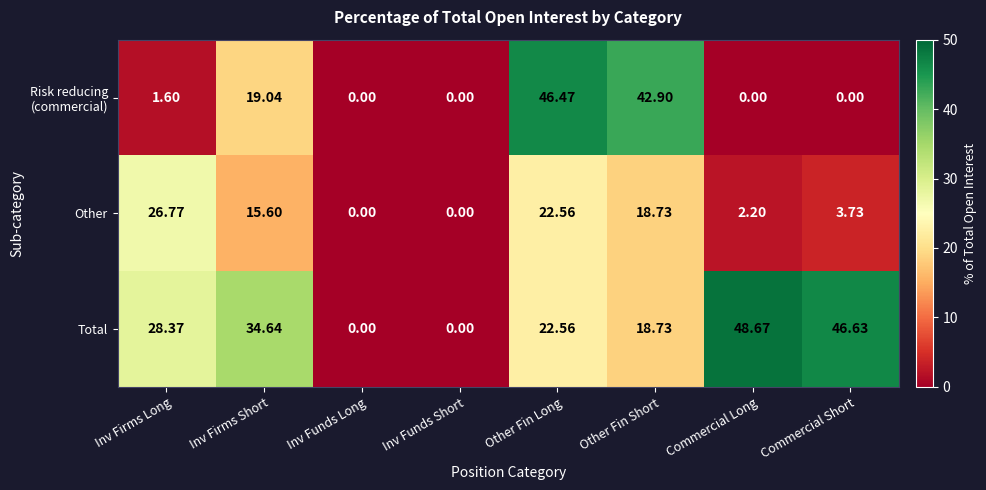

Which series has the widest spread of values?

Total